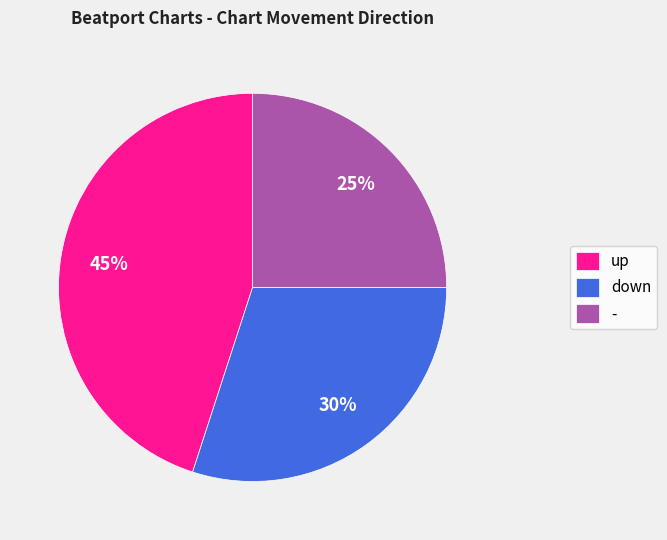

To the nearest percent, what percentage of the pie is down?

30%